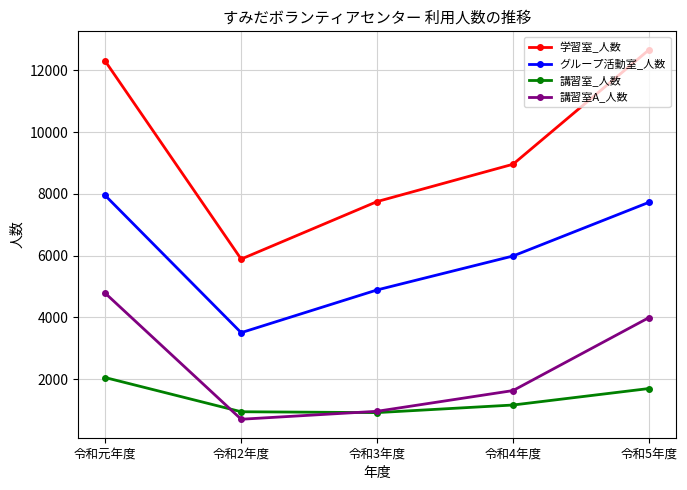

What position from the left is 令和2年度?

2